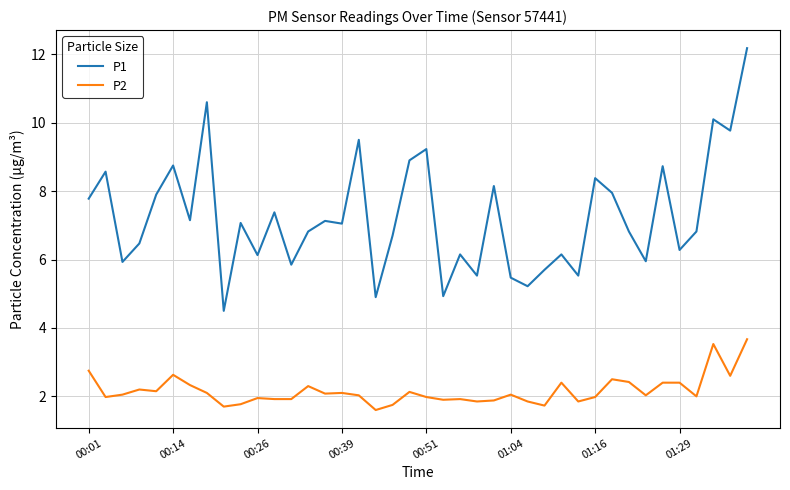

What is the difference between the second highest and minimum values in the P1 series?

6.1